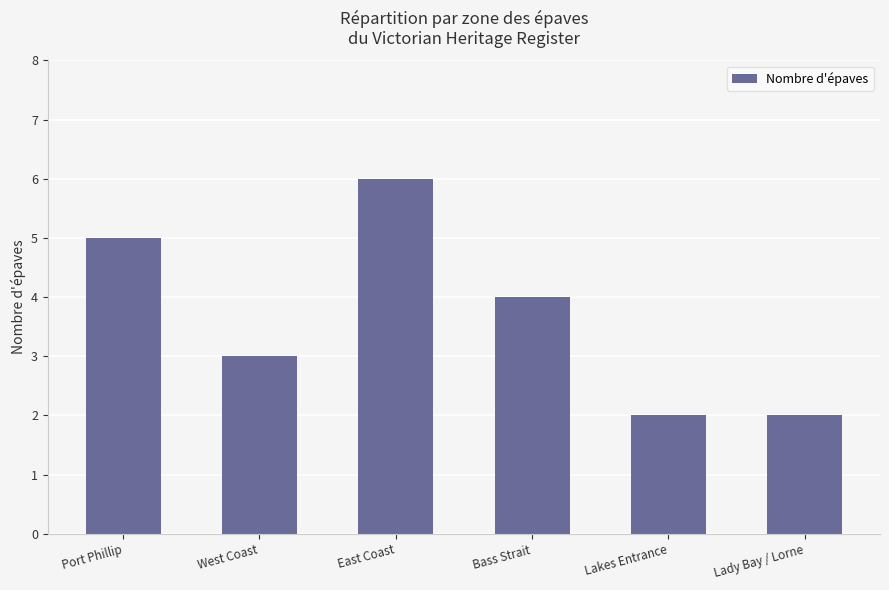

What is the ratio of the value at Lakes Entrance to the value at West Coast?

0.7